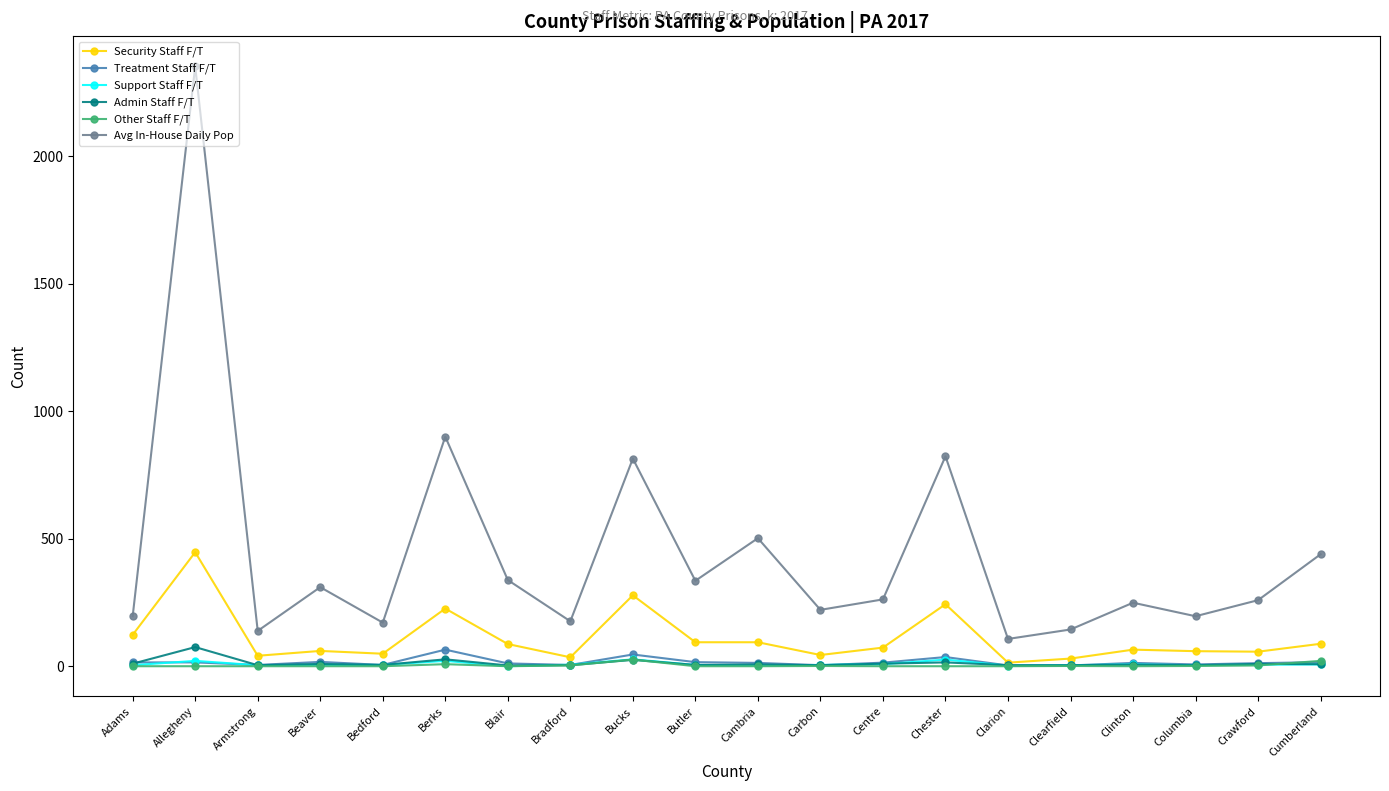

What is the value of the Treatment Staff F/T point at the 16th from the left?

3.0